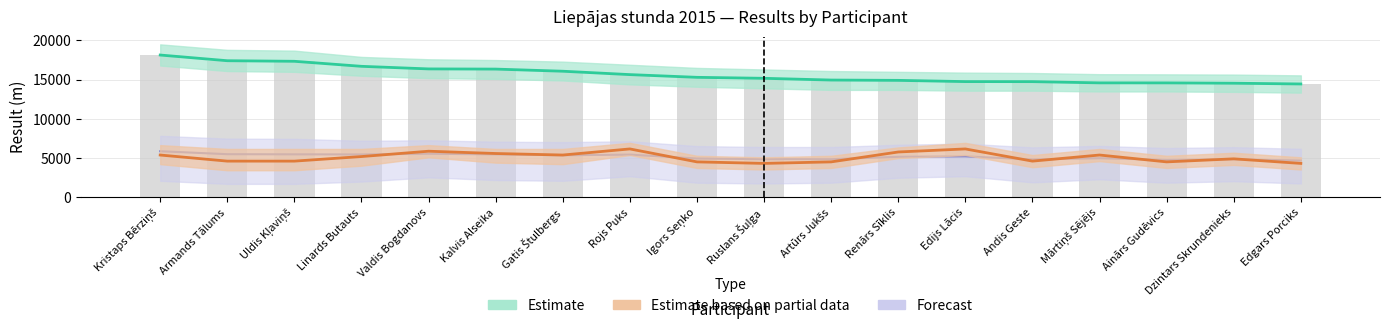

What position from the left is Dzintars Skrundenieks?

17